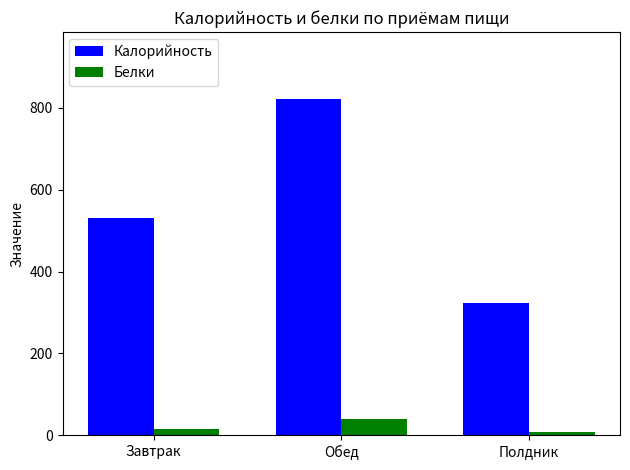

What is the label of the 2nd bar from the left?

Обед